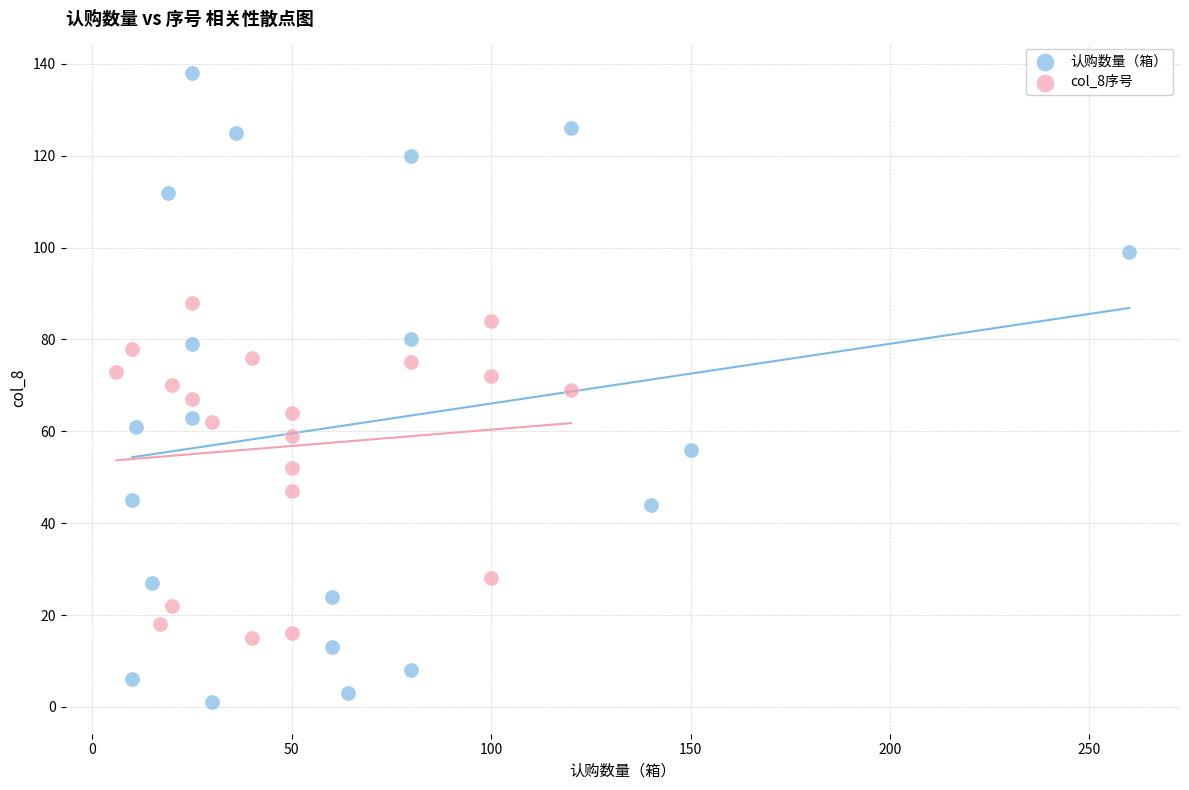

Which series reaches the minimum Y coordinate?

认购数量（箱）